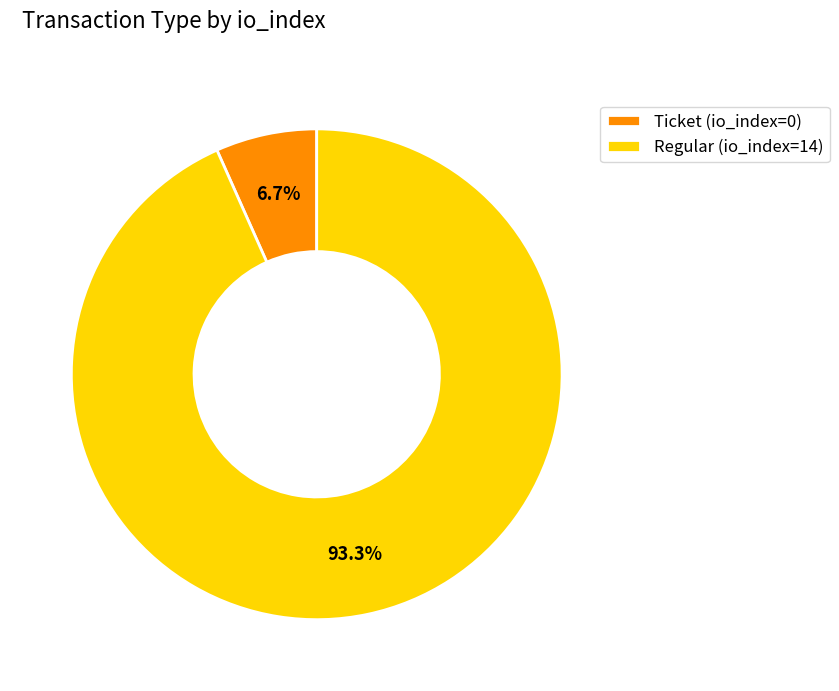

Does any single category account for the majority?

Yes